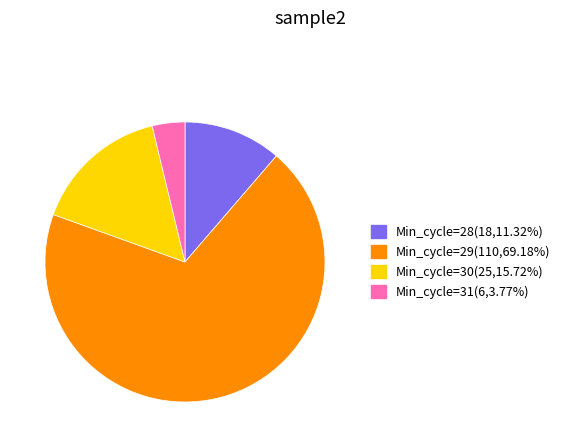

Approximately how many times larger is the value at Min_cycle=28(18,11.32%) compared to Min_cycle=30(25,15.72%)?

0.7